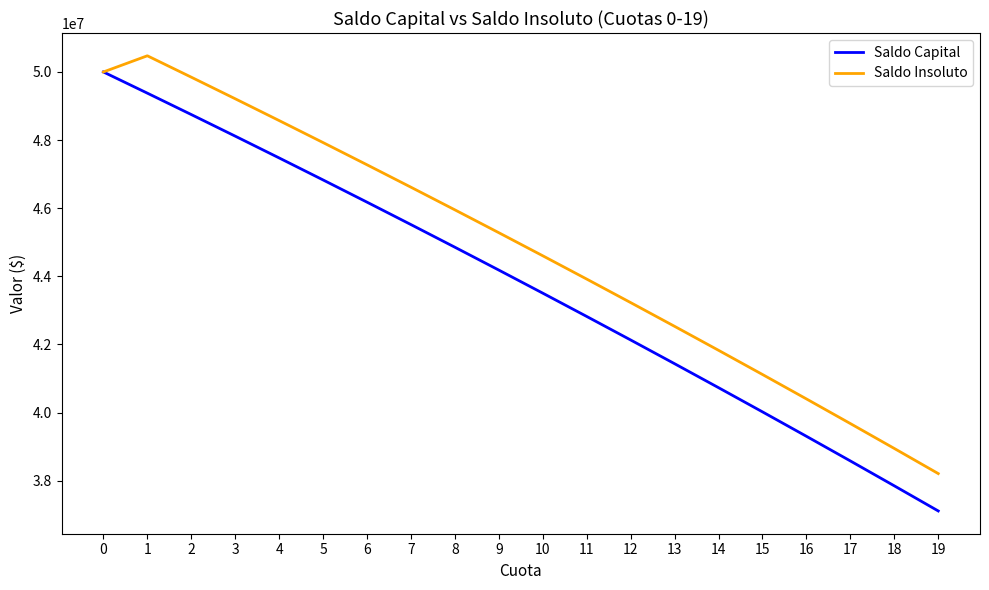

Does the chart have visible grid lines?

No